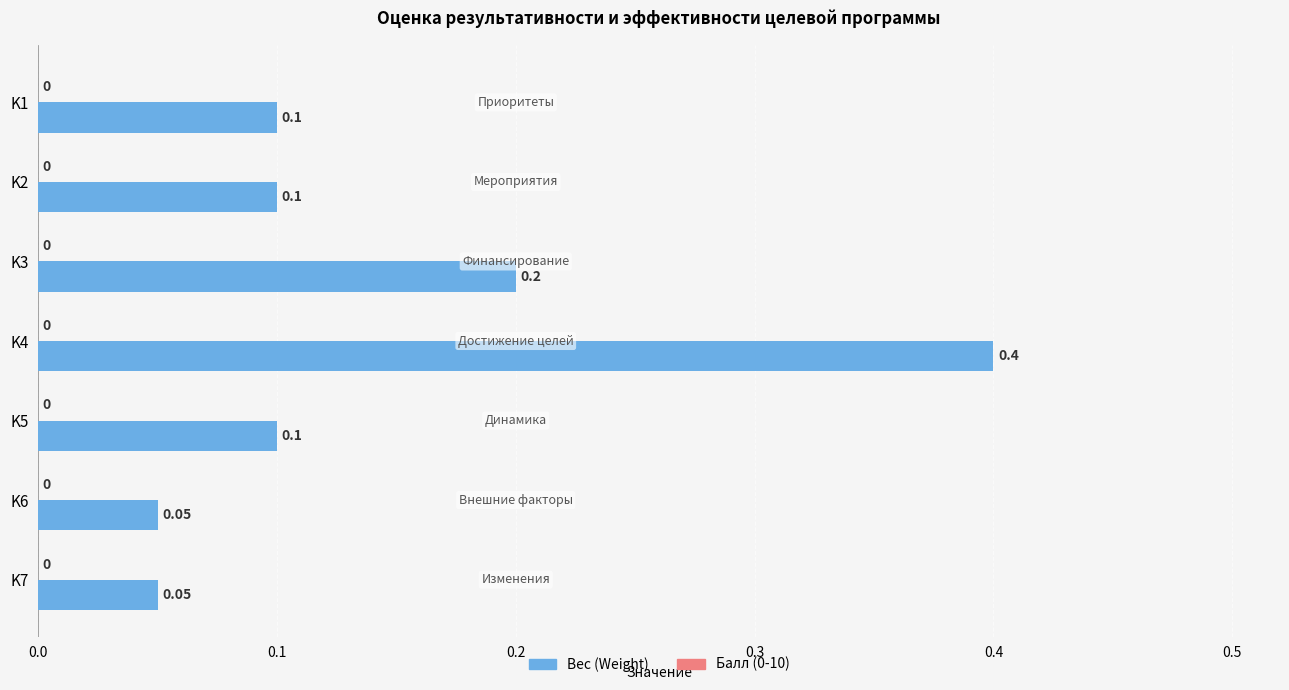

Which has a higher value, K1 or K7?

K1